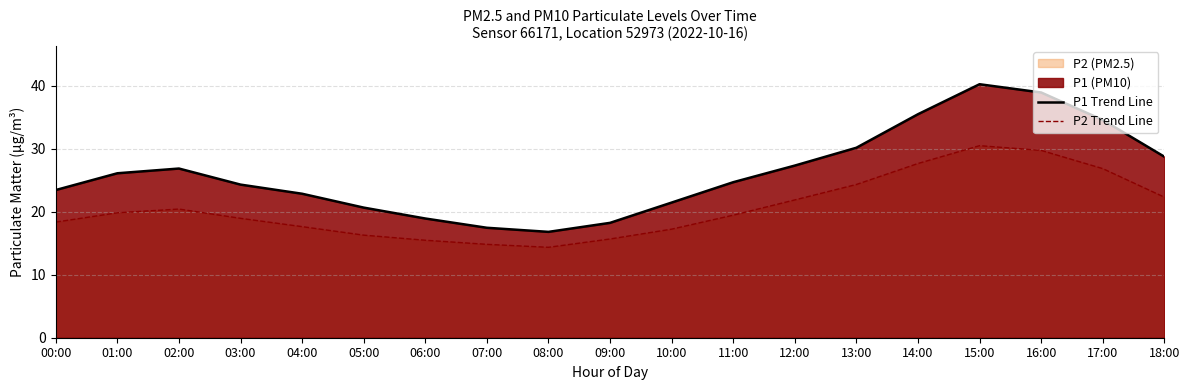

True or false: P1 Trend Line and P2 Trend Line cross at least once.

False